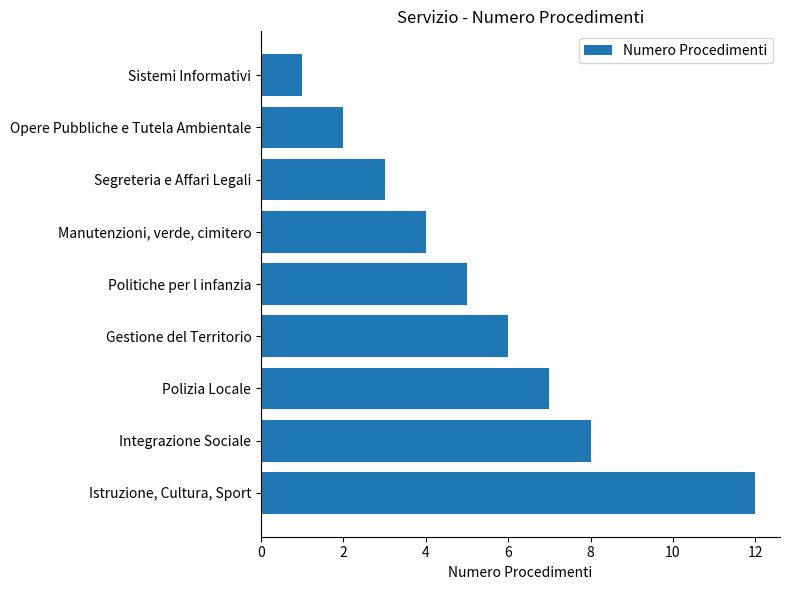

At which label is the value closest to 6?

Gestione del Territorio